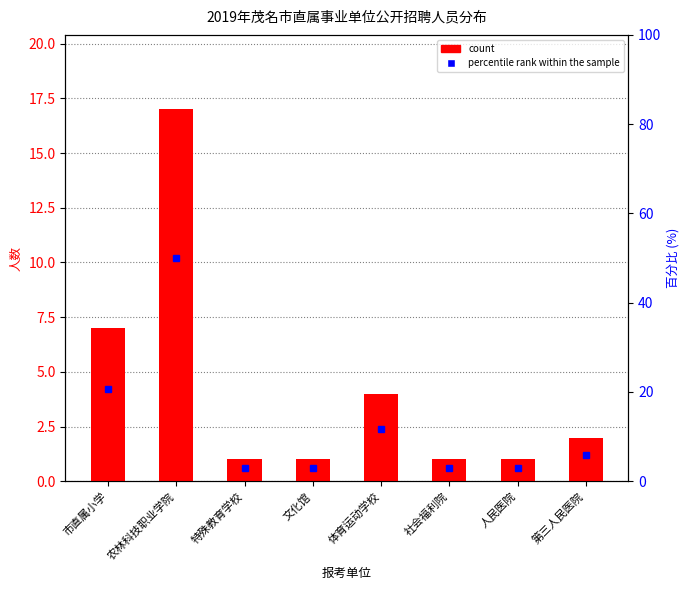

Reading left to right, transcribe all the data shown in this chart.

count: 市直属小学=7.0	农林科技职业学院=17.0	特殊教育学校=1.0	文化馆=1.0	体育运动学校=4.0	社会福利院=1.0	人民医院=1.0	第三人民医院=2.0
percentile rank within the sample: 市直属小学=20.6	农林科技职业学院=50.0	特殊教育学校=2.9	文化馆=2.9	体育运动学校=11.8	社会福利院=2.9	人民医院=2.9	第三人民医院=5.9